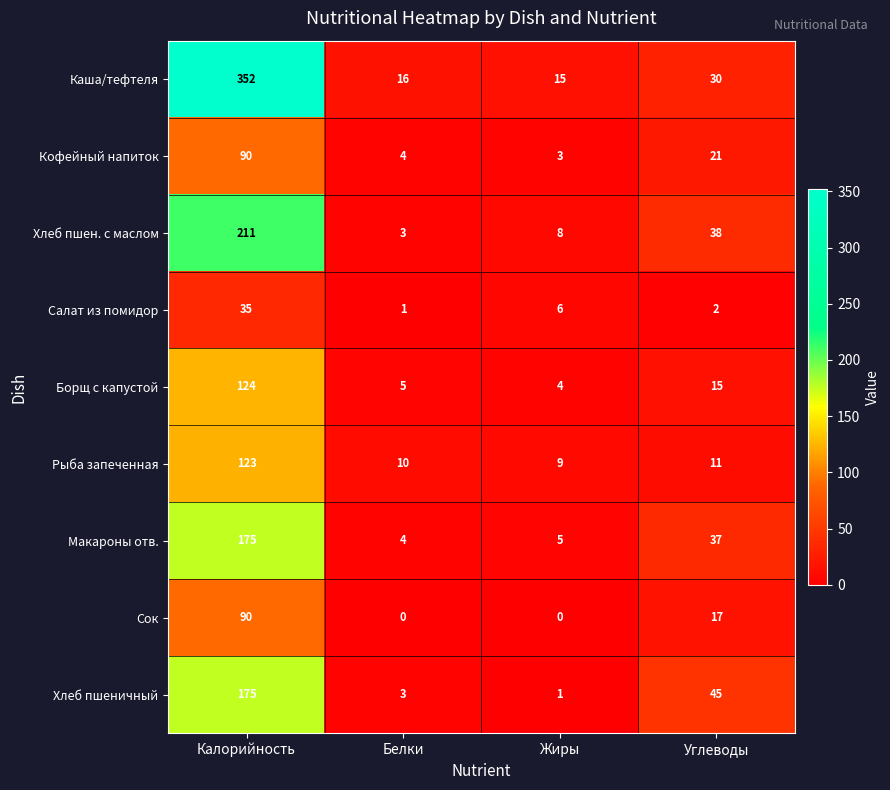

What is the total value across all series at Калорийность?

1375